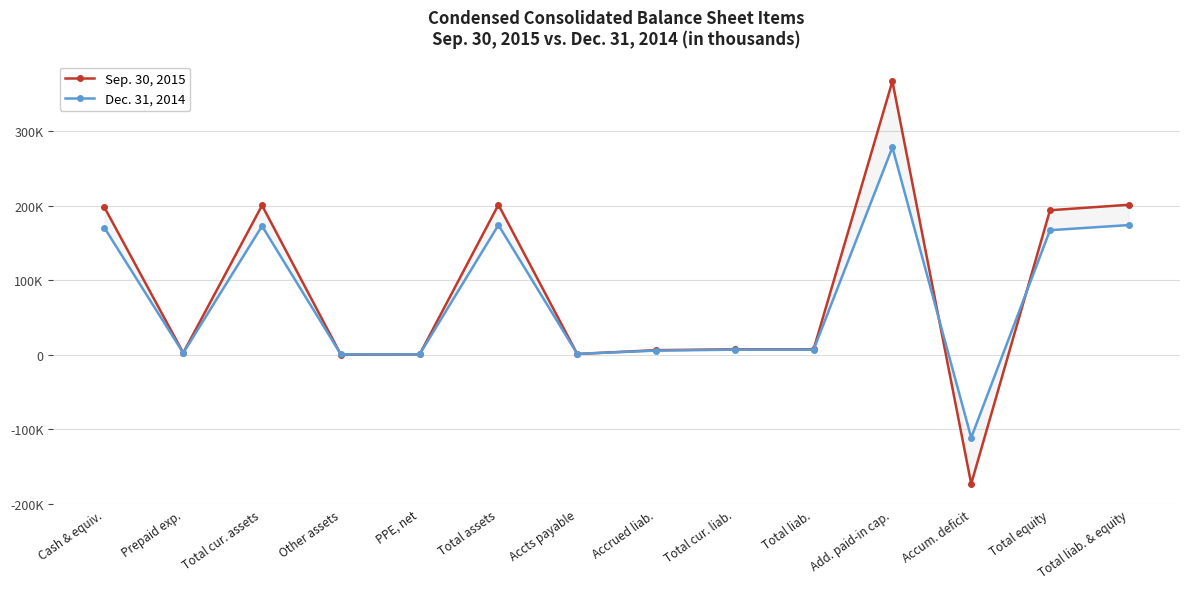

What is the smallest value displayed?

-173311